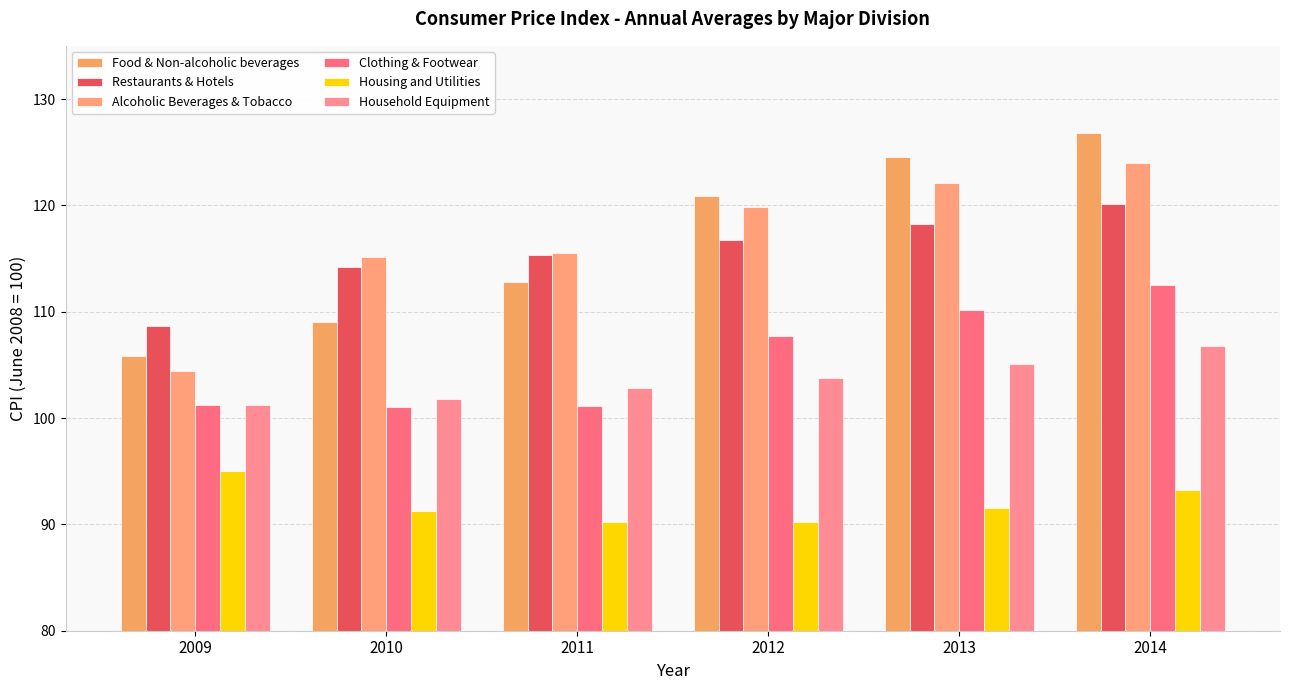

At which label does Restaurants & Hotels reach its minimum?

2009